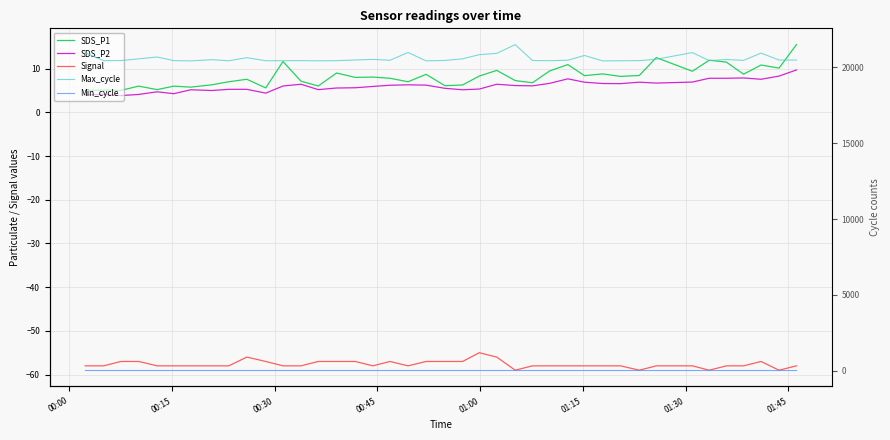

Which series has the largest total across all categories?

Max_cycle